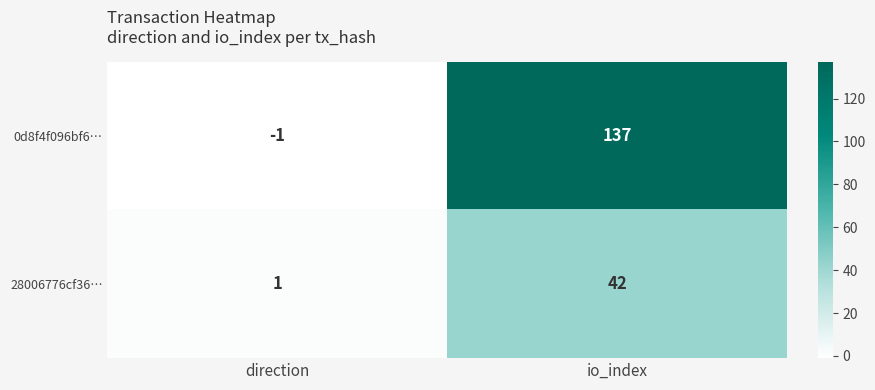

What is the smallest value displayed?

-1